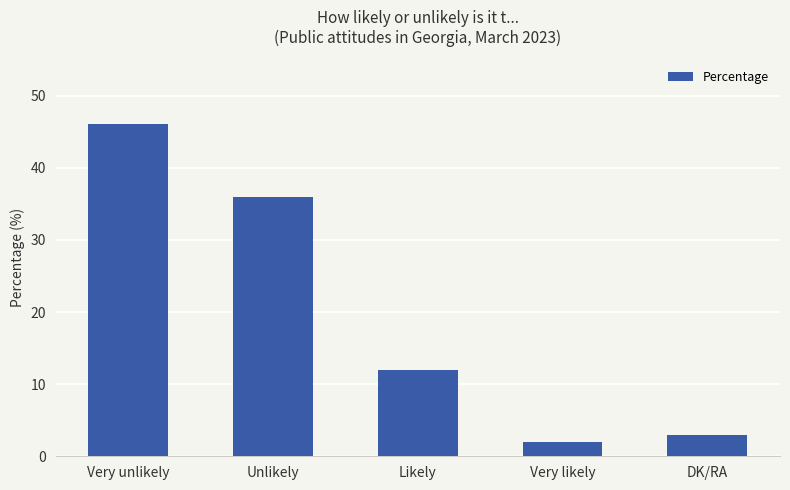

Rank the categories by value from highest to lowest.

Very unlikely, Unlikely, Likely, DK/RA, Very likely